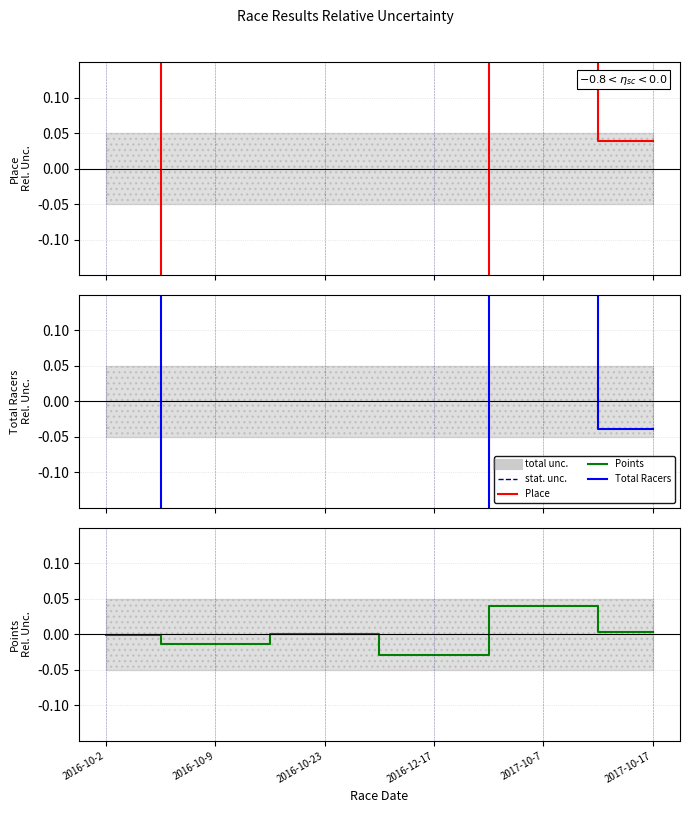

Which series has the largest total across all categories?

Place